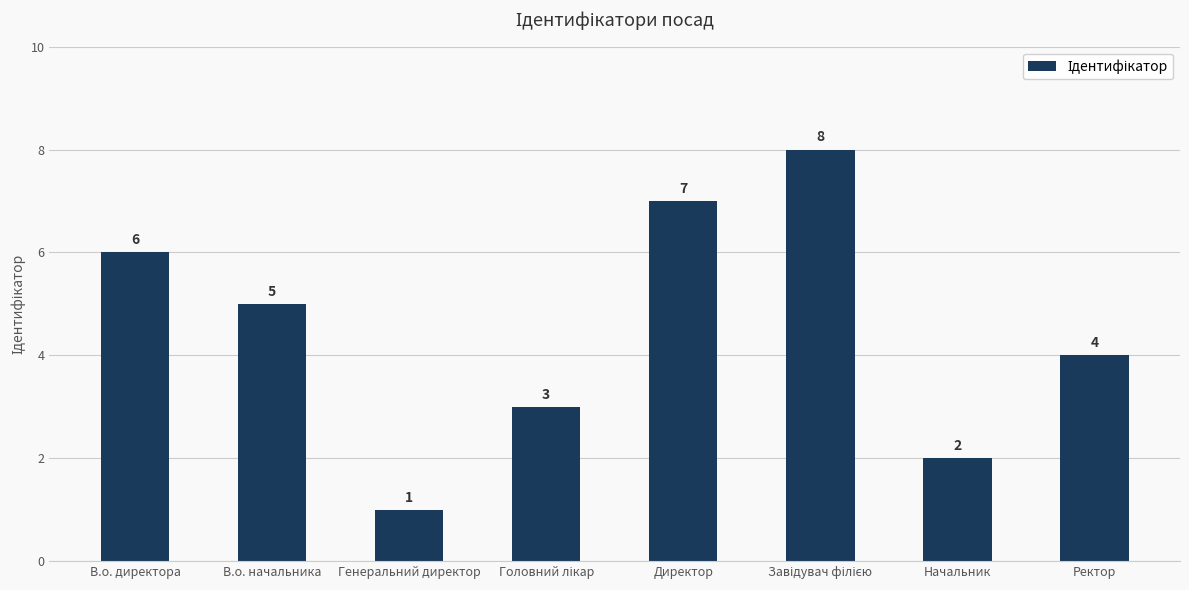

What position from the right is Директор?

4